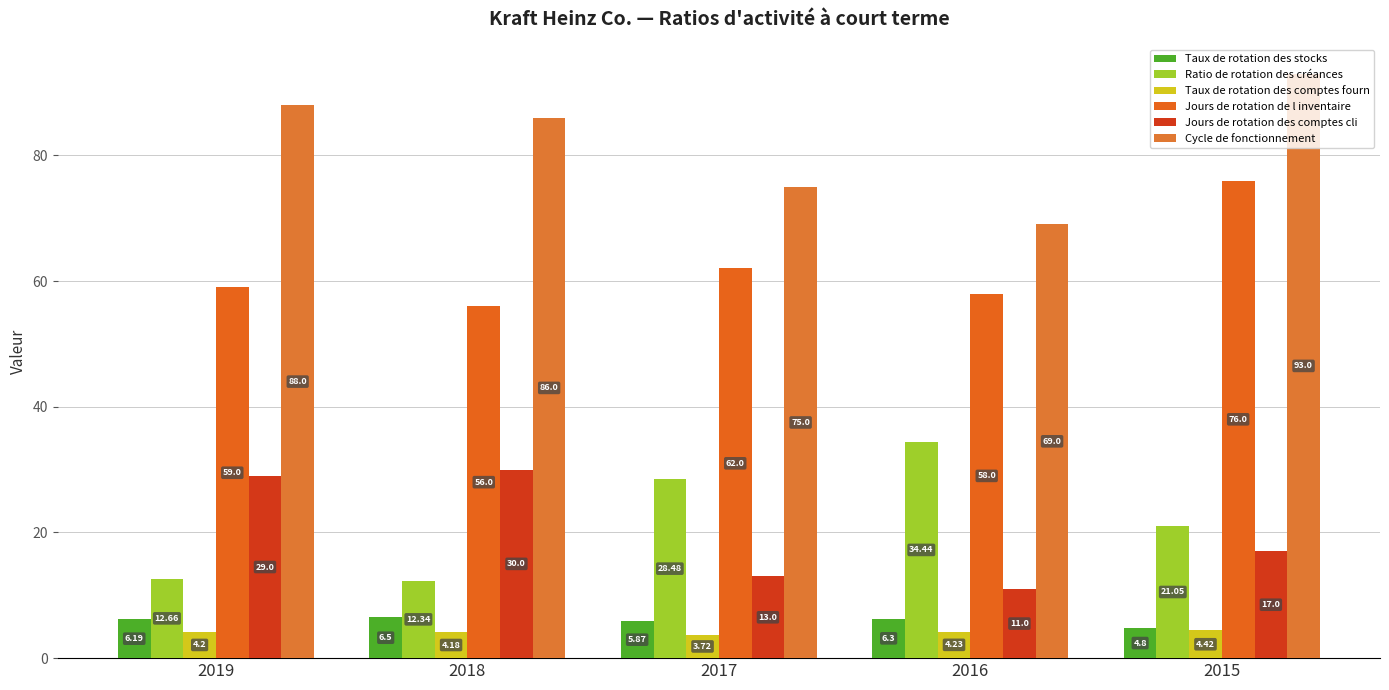

The value of Jours de rotation des comptes cli at 2017 is 13.0. True or false?

True